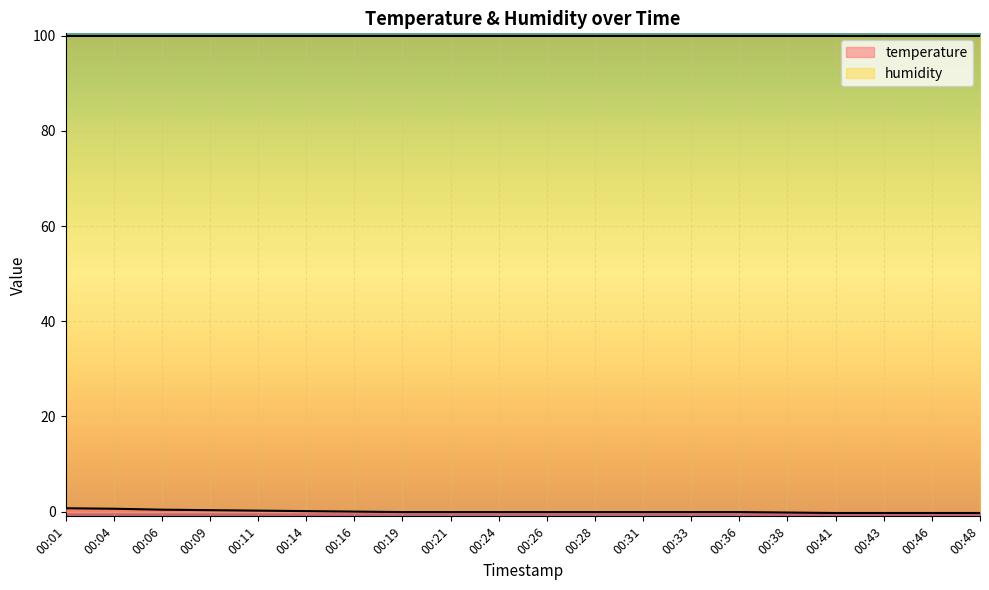

What is the sum of the values at 00:16 and 00:09?

0.3